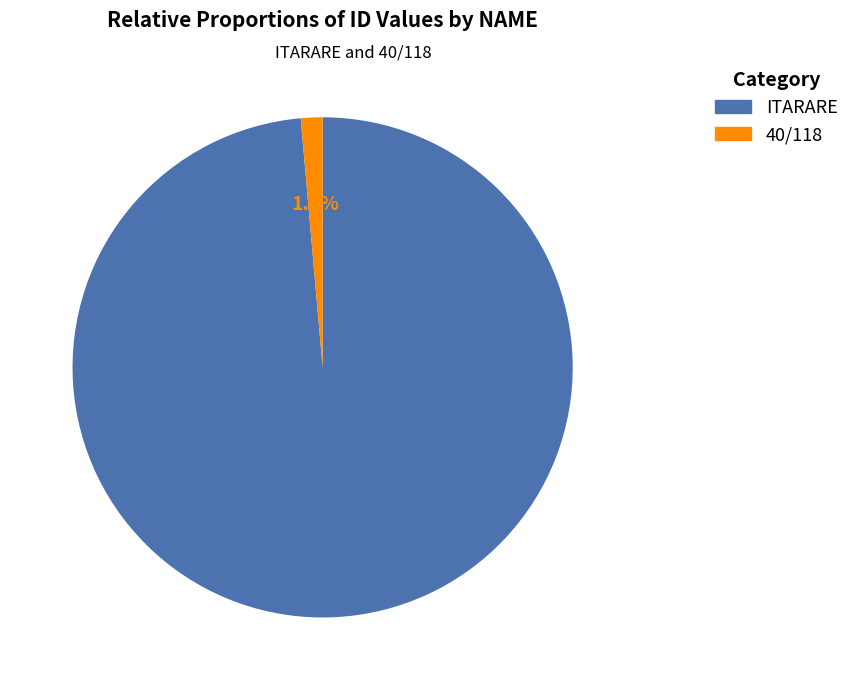

How many slices are in this pie chart?

2